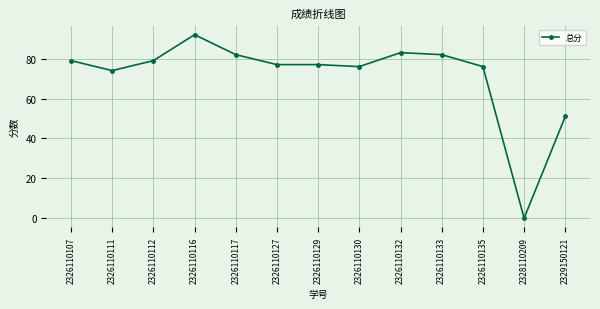

How many positive values are there?

12